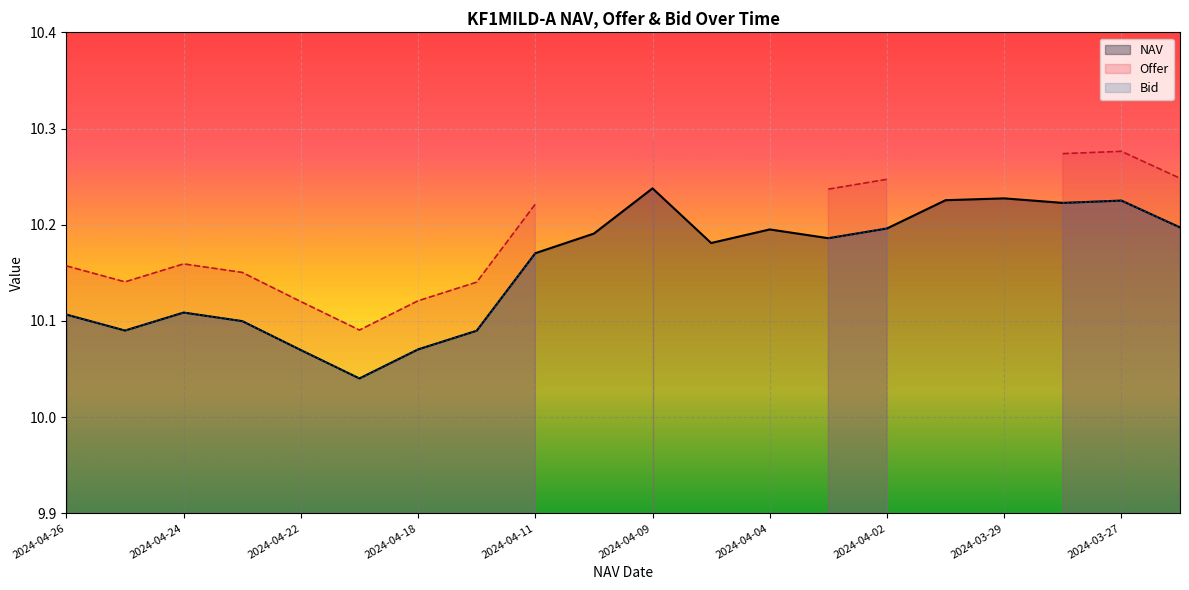

How many lines are shown in the chart?

3